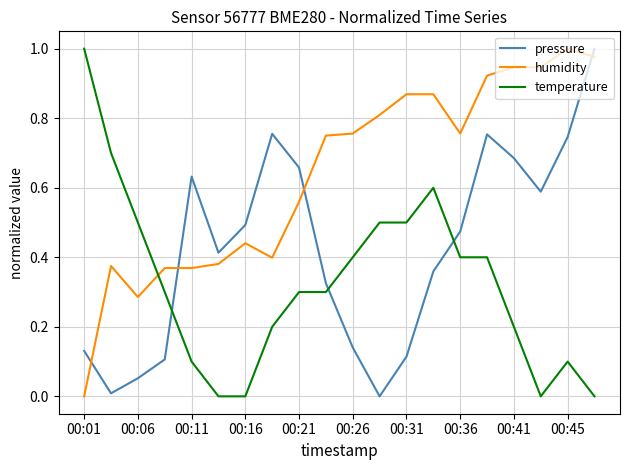

How many positive values does the humidity series have?

19